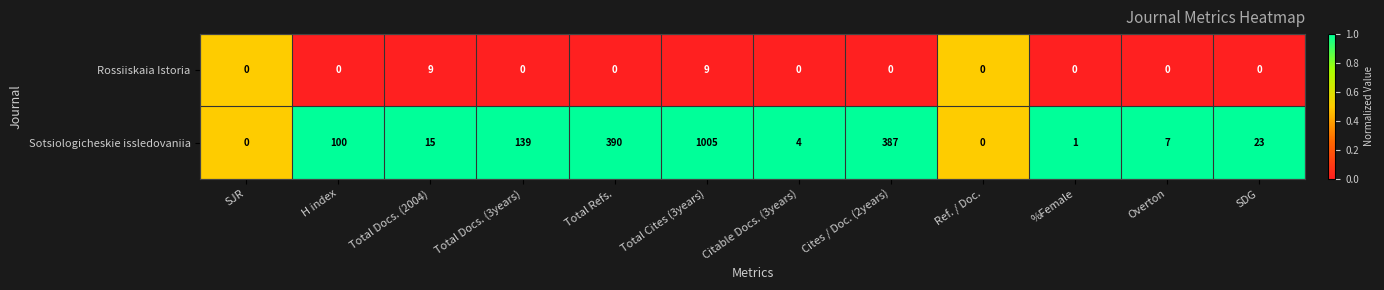

What is the total value across all series at Overton?

7